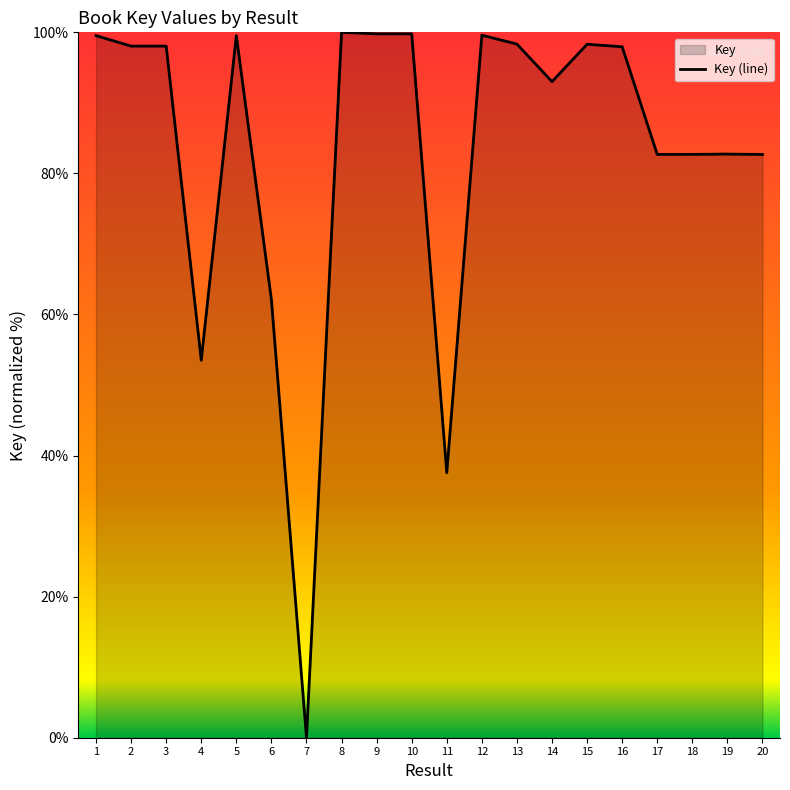

How many values are above zero?

19